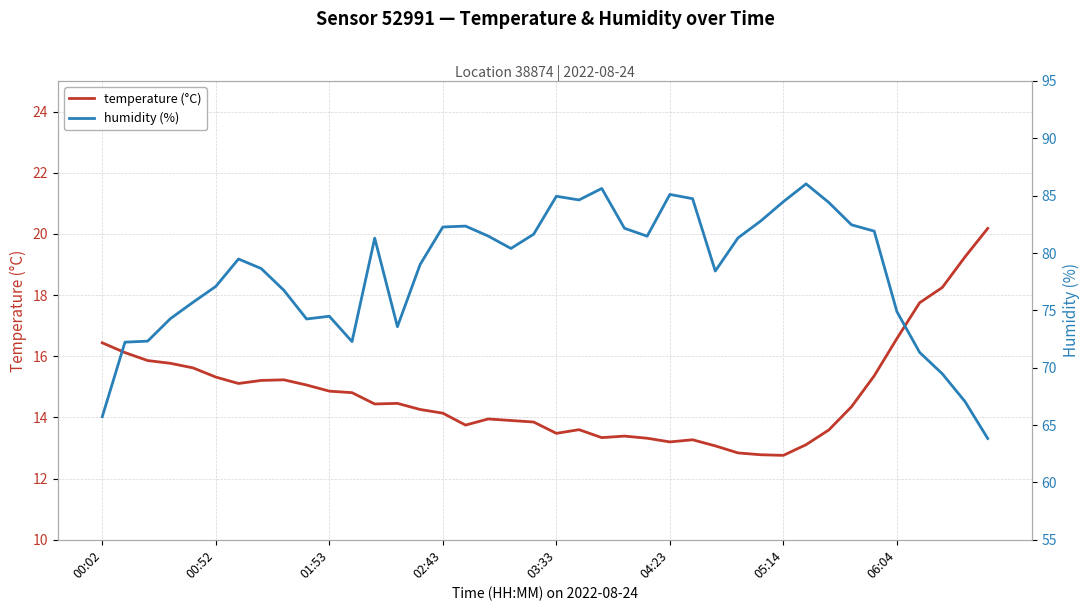

True or false: temperature (°C) and humidity (%) cross at least once.

False